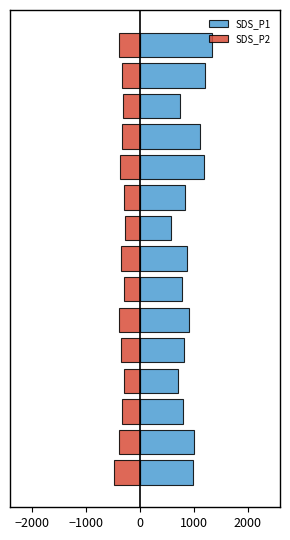

What is the difference between the highest and lowest values at 12?

1046.4